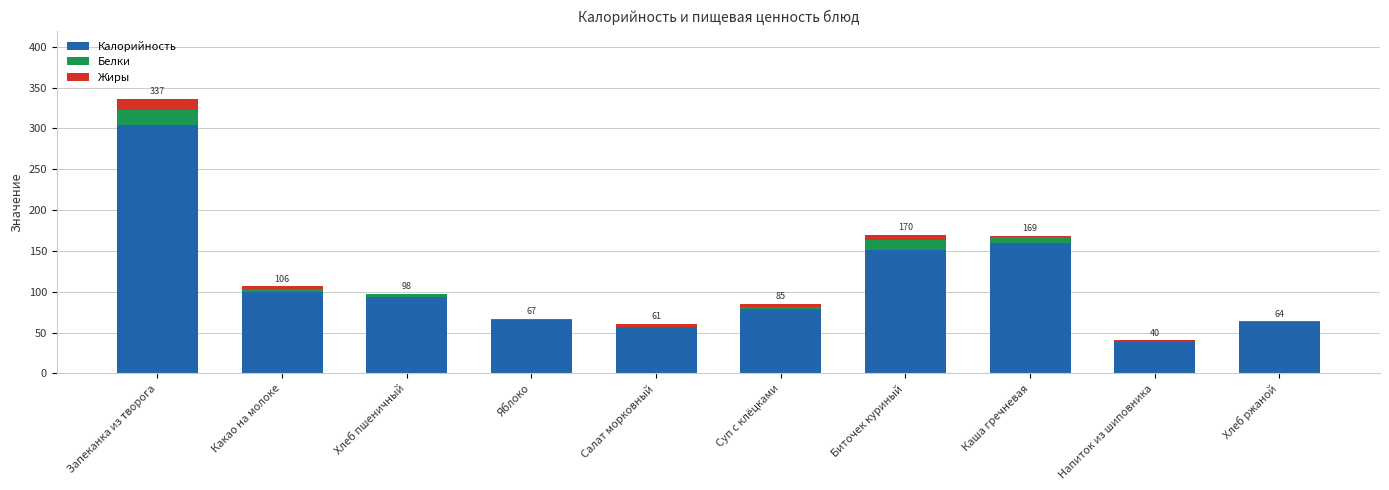

Are the bars horizontal?

No